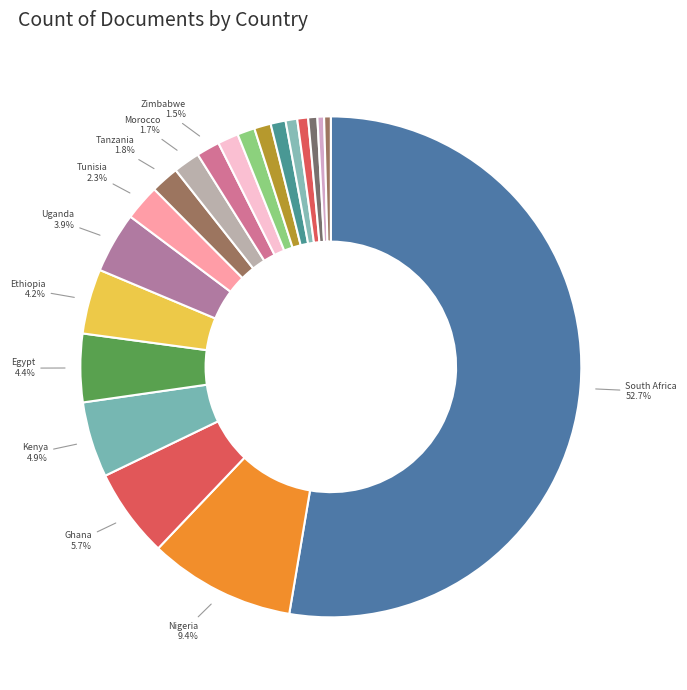

What is the smallest slice in the pie chart?

Namibia